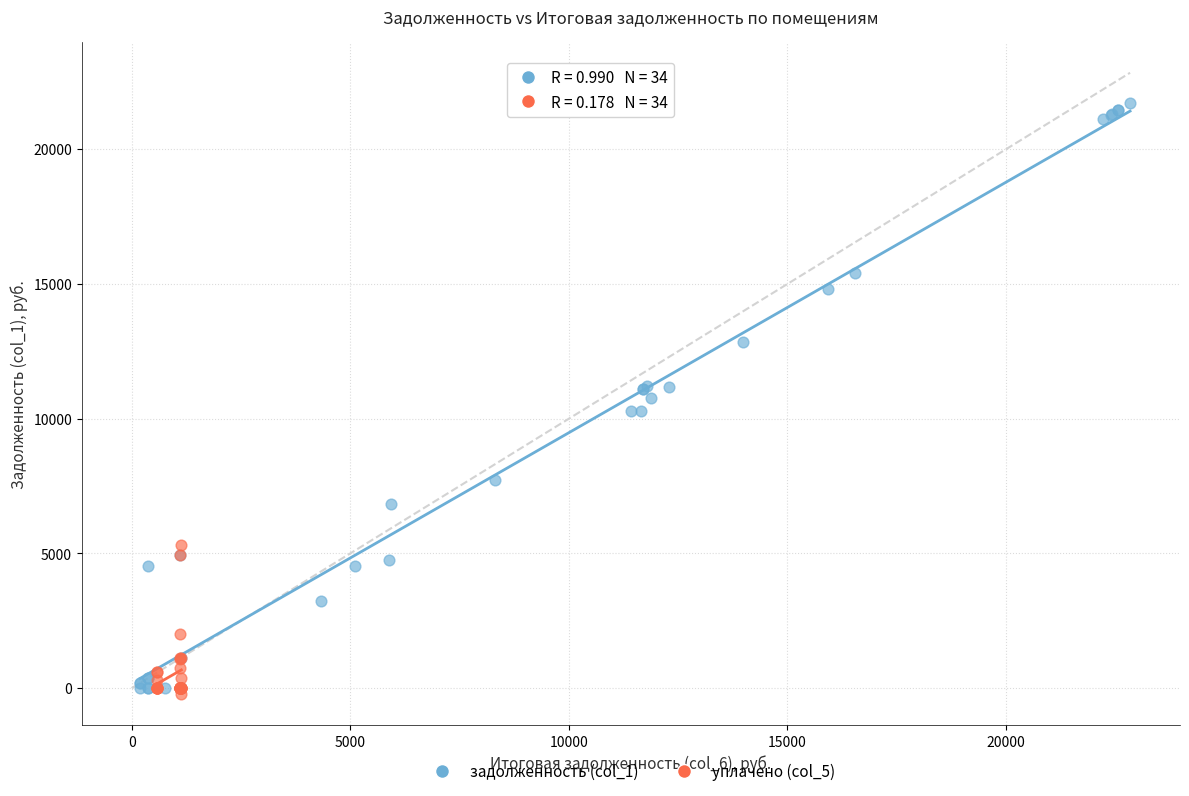

What are all the series names shown in the legend?

задолженность (col_1), уплачено (col_5)